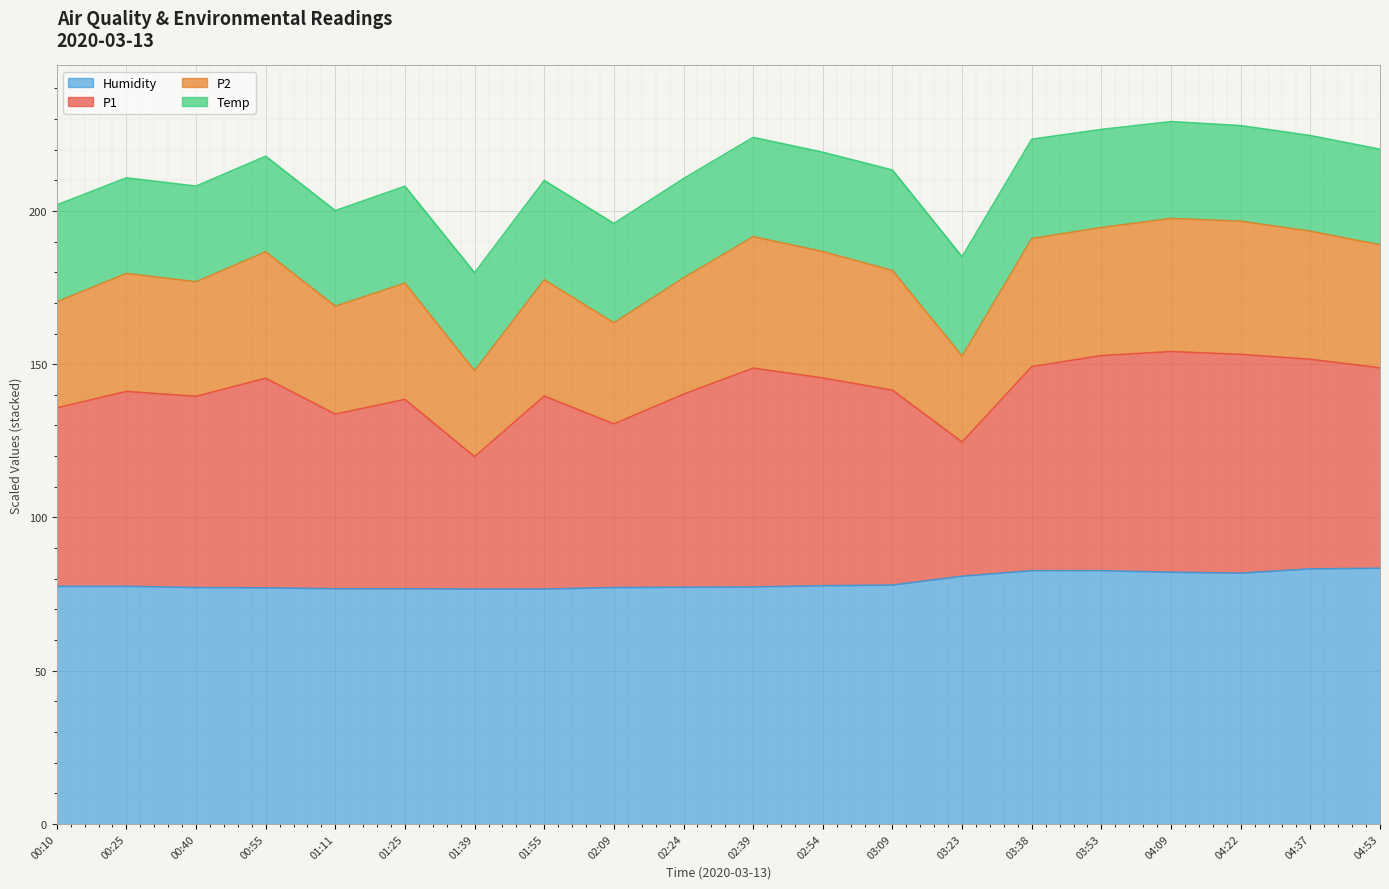

True or false: P2 and Humidity cross at least once.

False